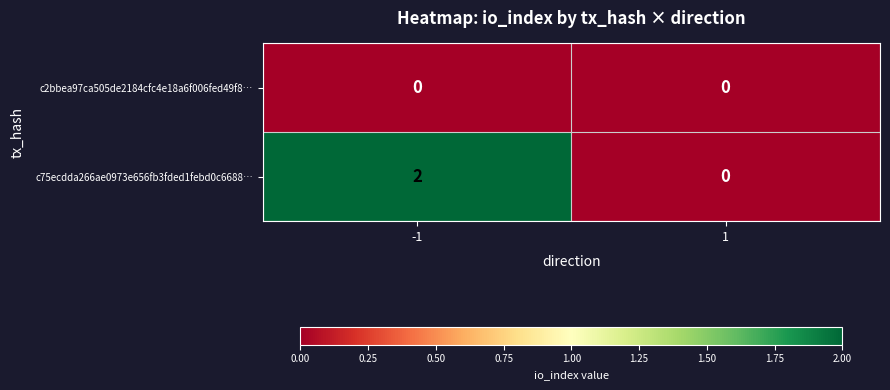

Which series has the widest spread of values?

c75ecdda266ae0973e656fb3fded1febd0c6688…